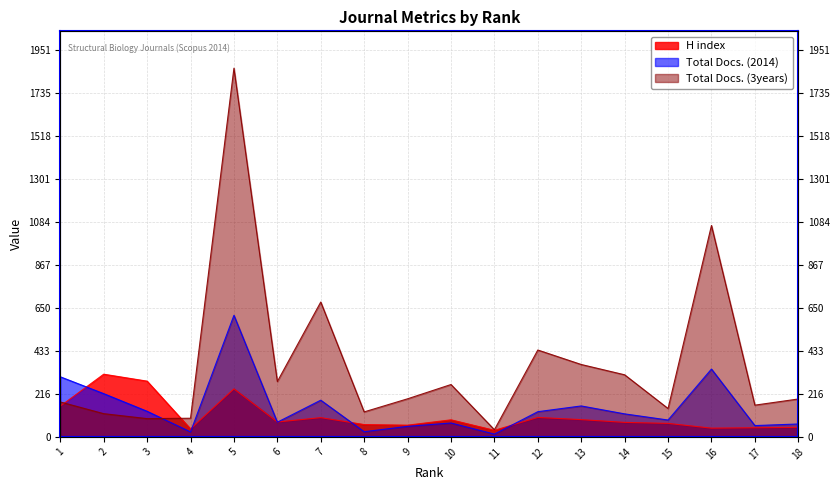

What is the average value of the Total Docs. (3years) series?

366